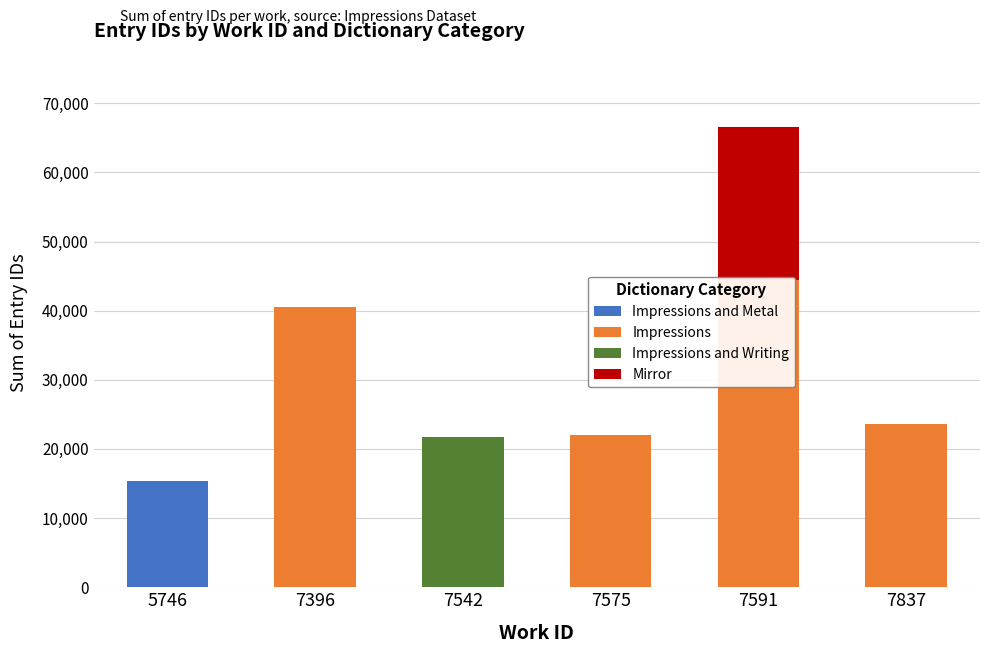

At which label does Impressions reach its peak?

7591